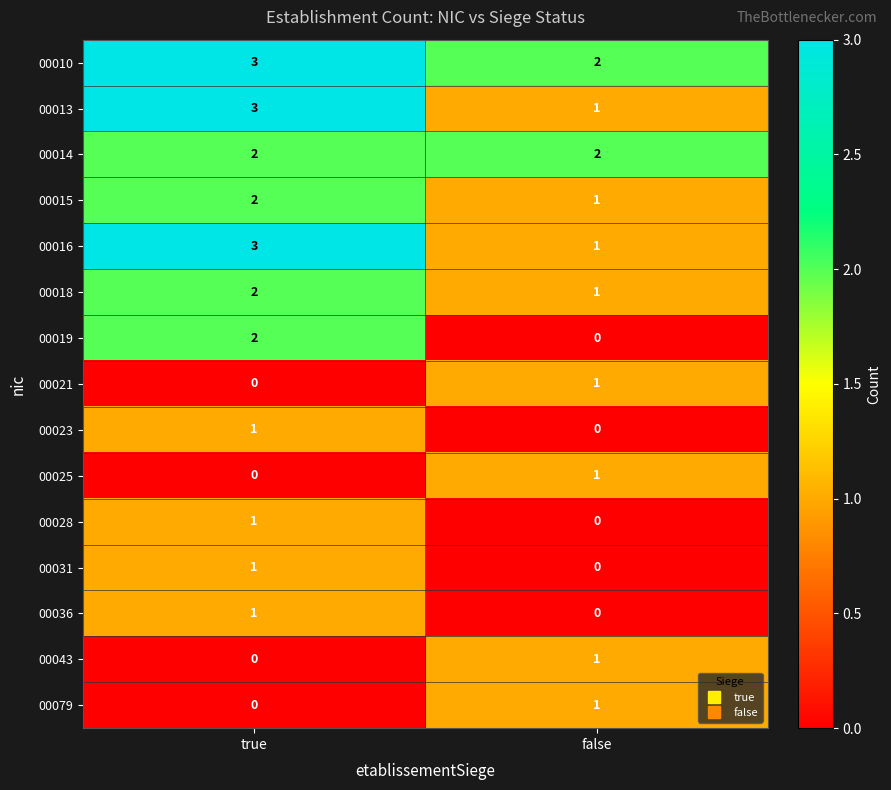

At which category is the sum across all series the highest?

true